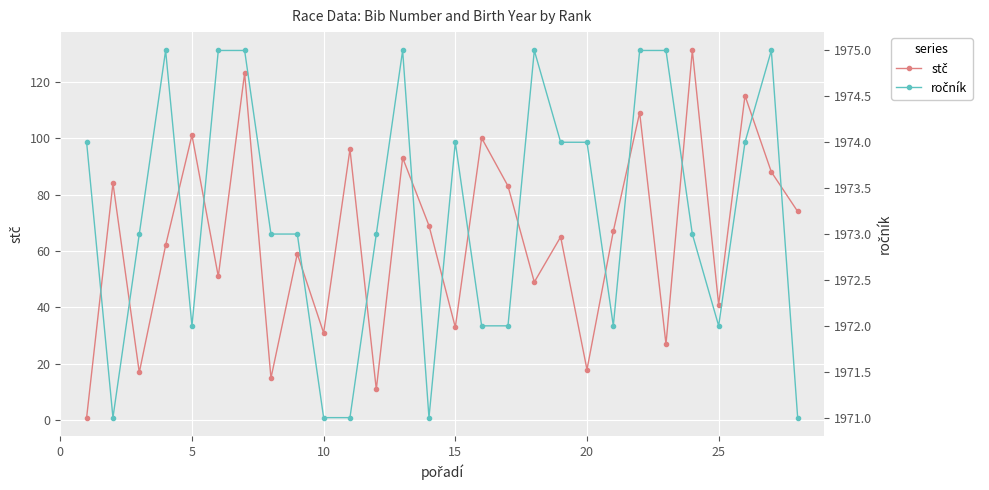

Which series changed the most between 0 and 14?

stč